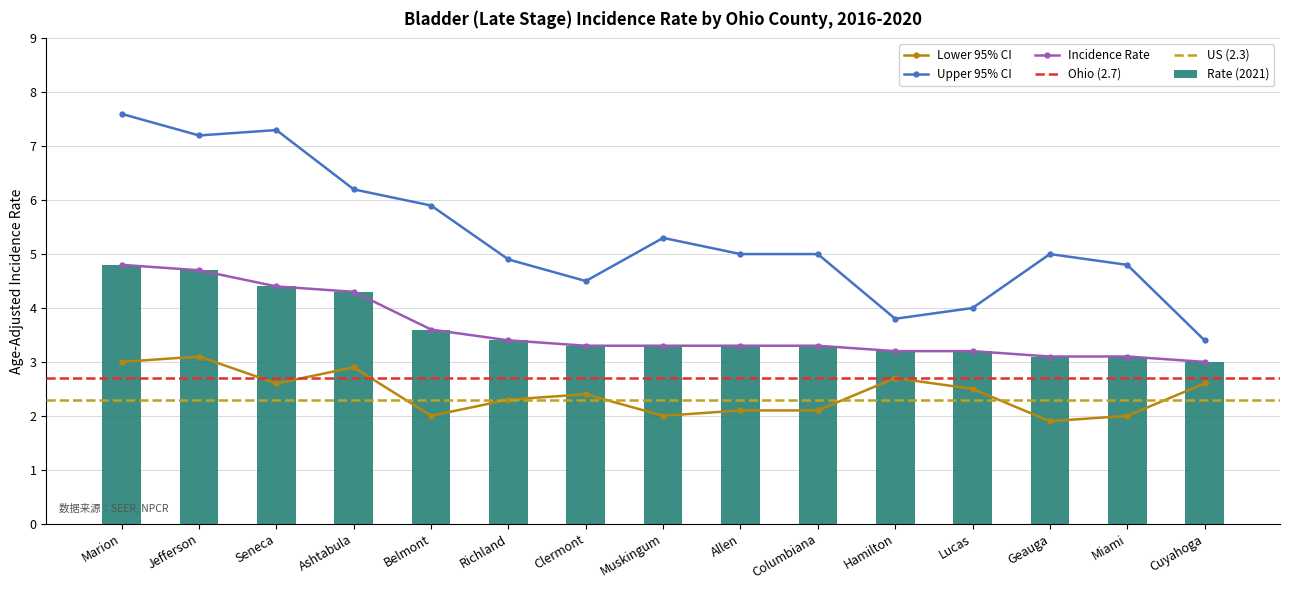

What is the smallest value displayed?

1.9